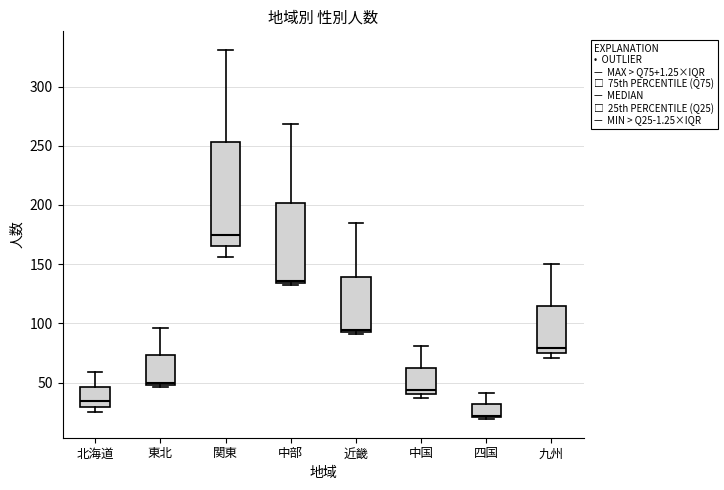

Where is the lower edge of the box for 近畿 on the y-axis? The values are not printed on the chart, so give them approximately, as read against the axis.

95